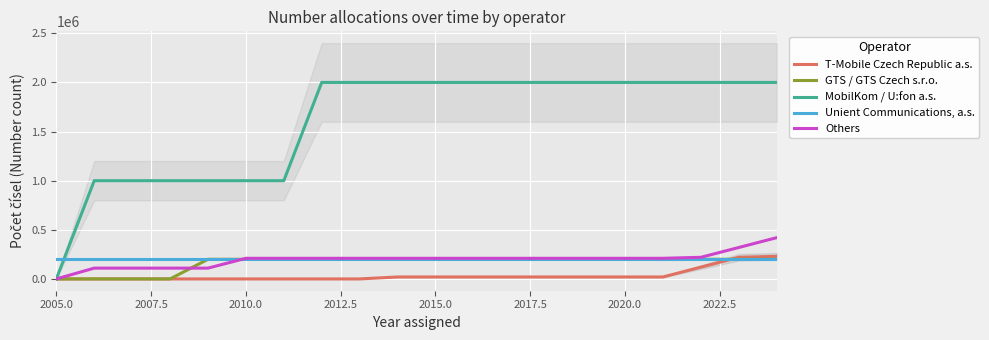

What is the maximum value for GTS / GTS Czech s.r.o.?

200000